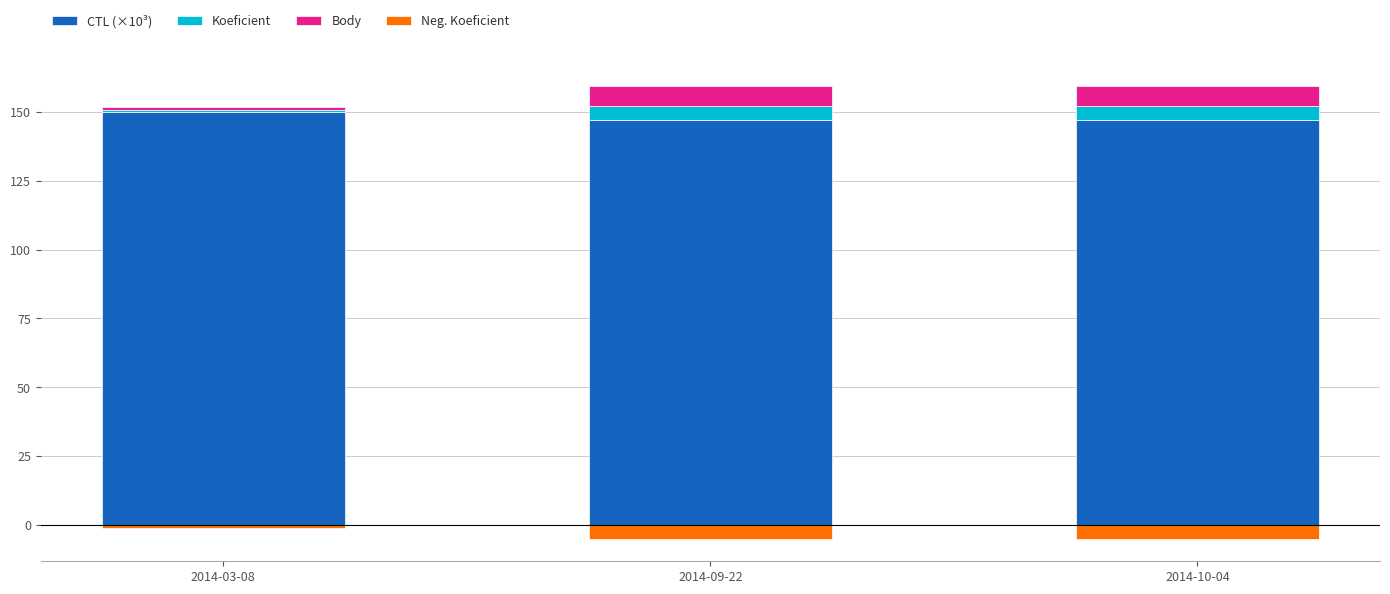

What are all the series names shown in the legend?

CTL (×10³), Koeficient, Body, Neg. Koeficient